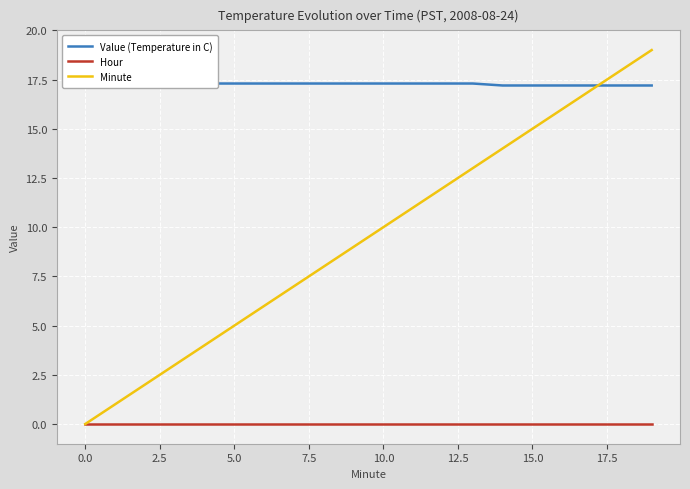

What are all the series names shown in the legend?

Value (Temperature in C), Hour, Minute